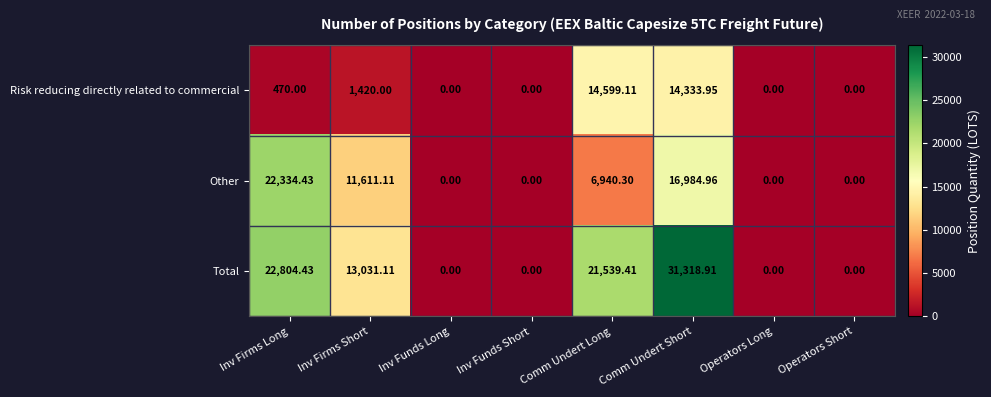

Rank the series by their average value, from lowest to highest.

Risk reducing directly related to commercial, Other, Total